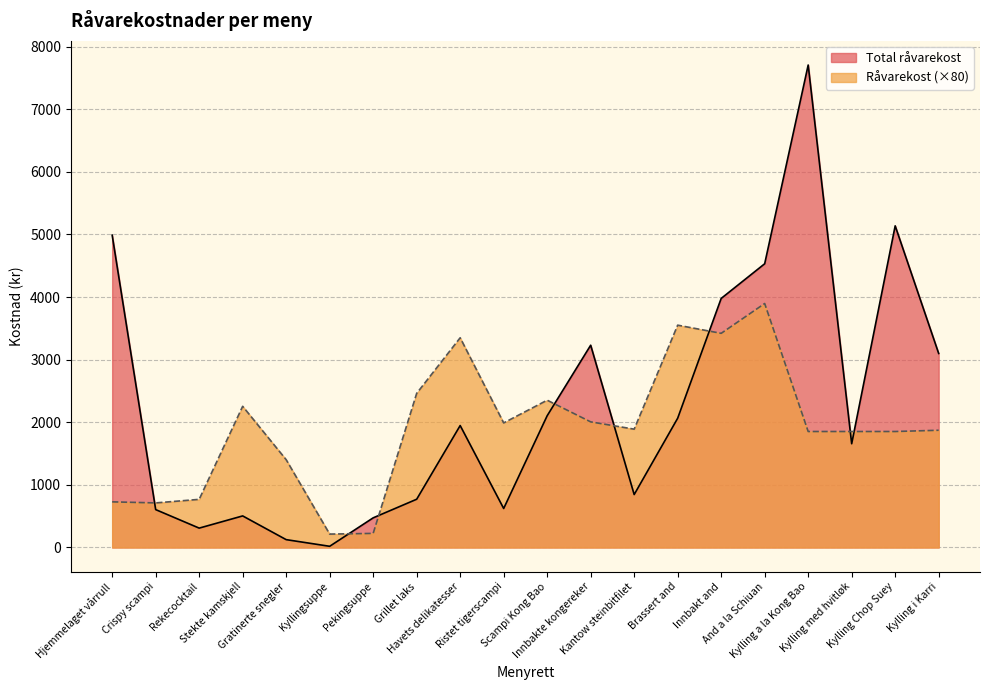

At which category is the sum across all series the highest?

Kylling a la Kong Bao